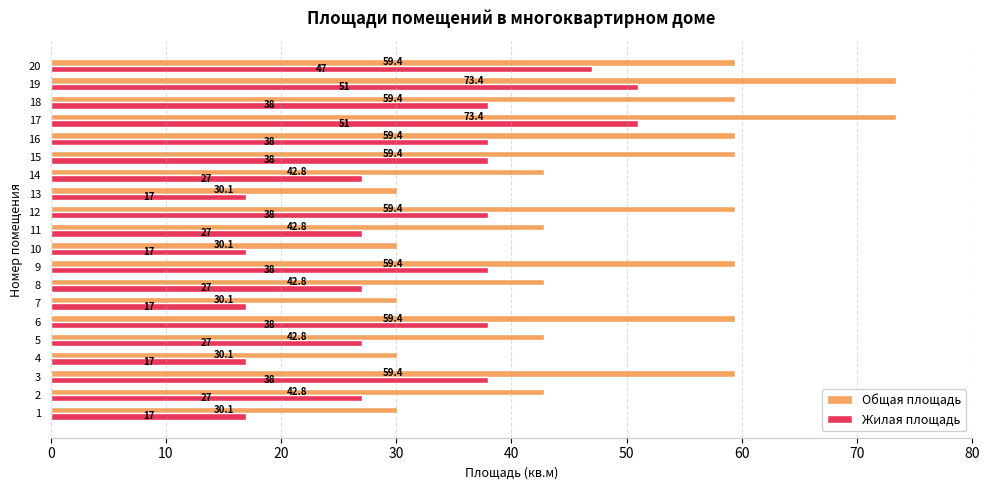

What is the sum of the Общая площадь values at 18 and 16?

118.8